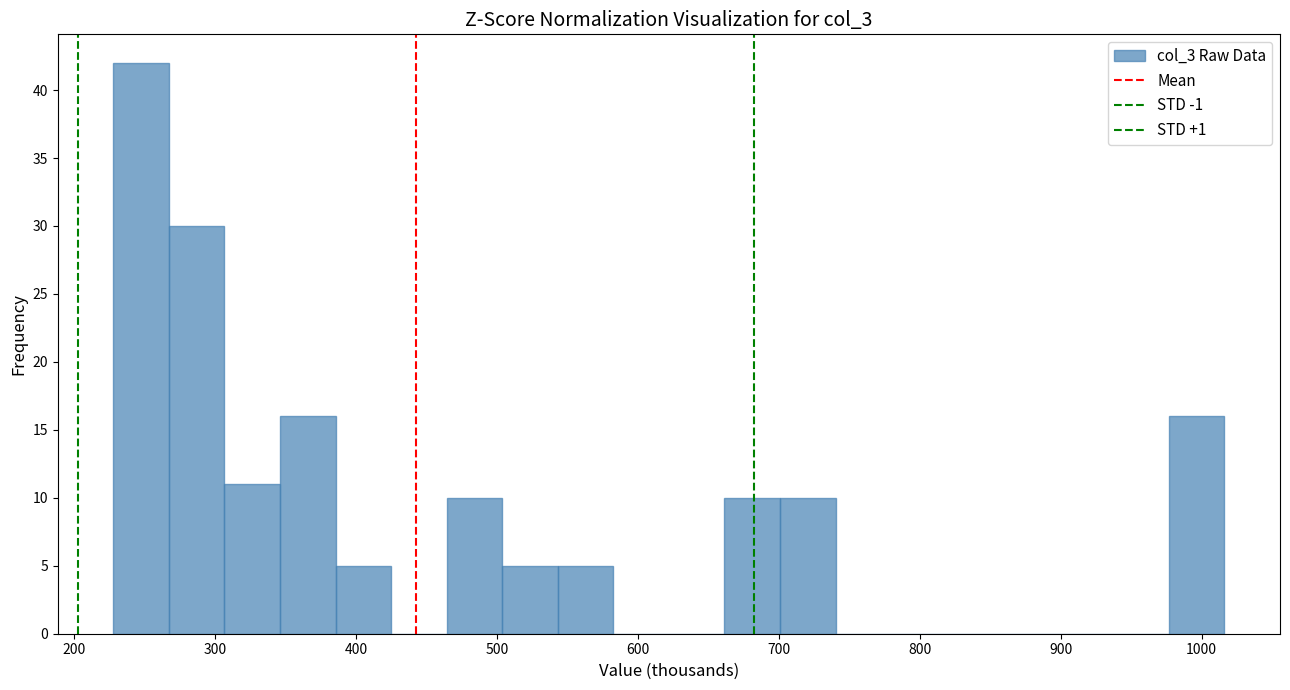

Around what value on the x-axis is the tallest bar? Give the approximate position of its centre, as read against the axis.

250